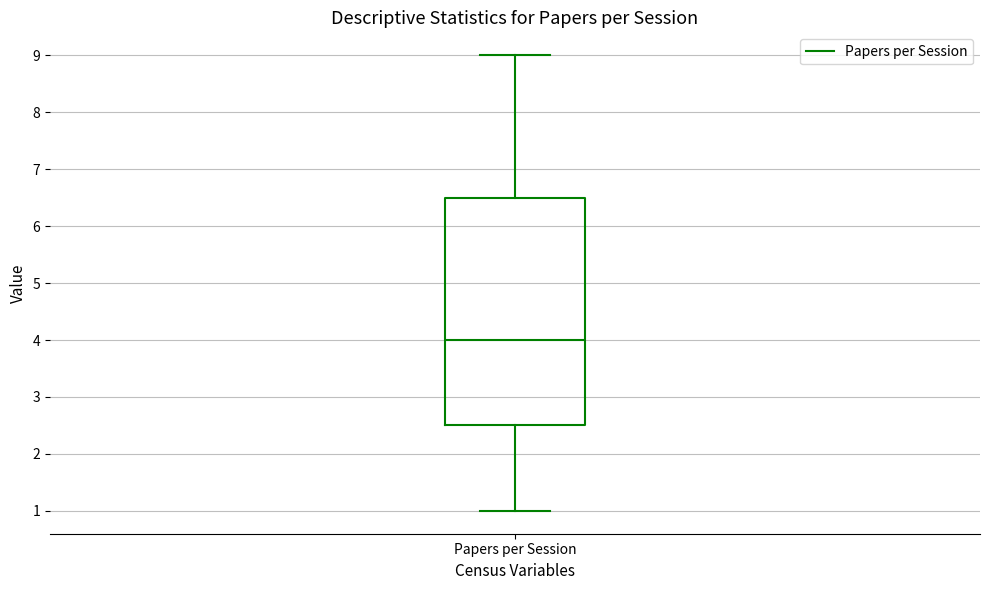

Transcribe this box plot: give where the median line is, the range the box spans, and where the two whiskers end, as read against the y-axis. The values are not printed on the chart, so give them approximately, as read against the axis.

median 4.0, box 2.5 to 6.5, whiskers 1.0 to 9.0